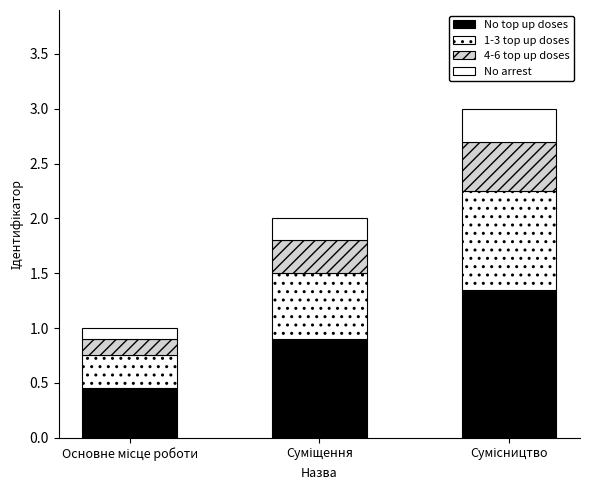

What is the difference between the No arrest values at Основне місце роботи and Суміщення?

0.1